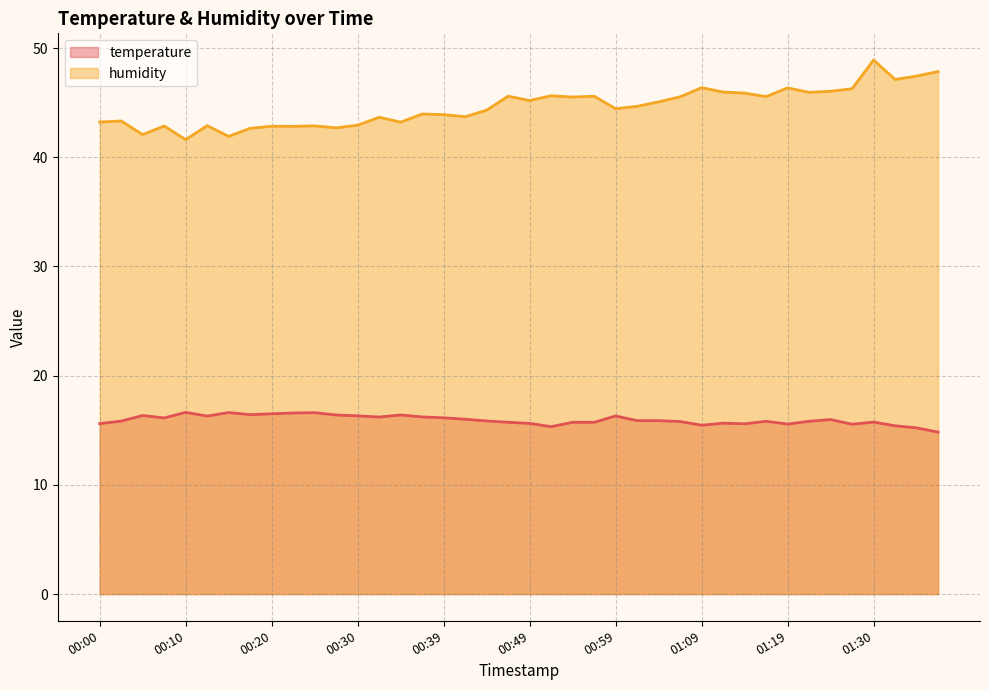

What is the spread (max minus min) of values at 00:52?

30.3